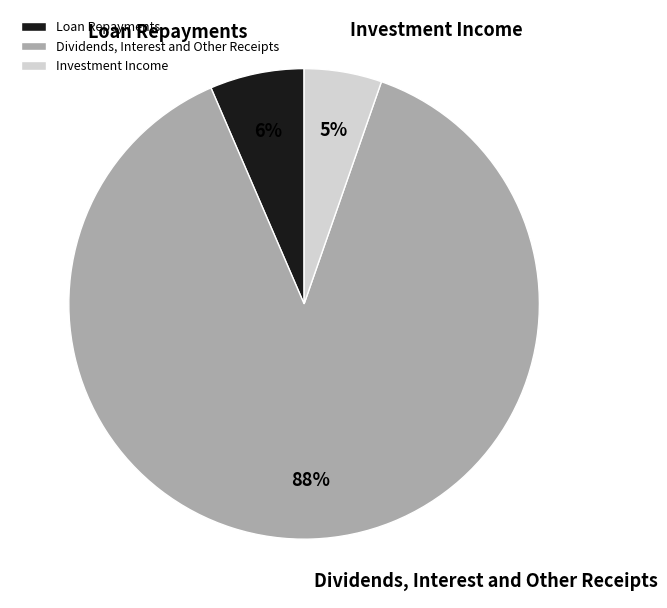

Which slice represents more than half of the pie?

Dividends, Interest and Other Receipts